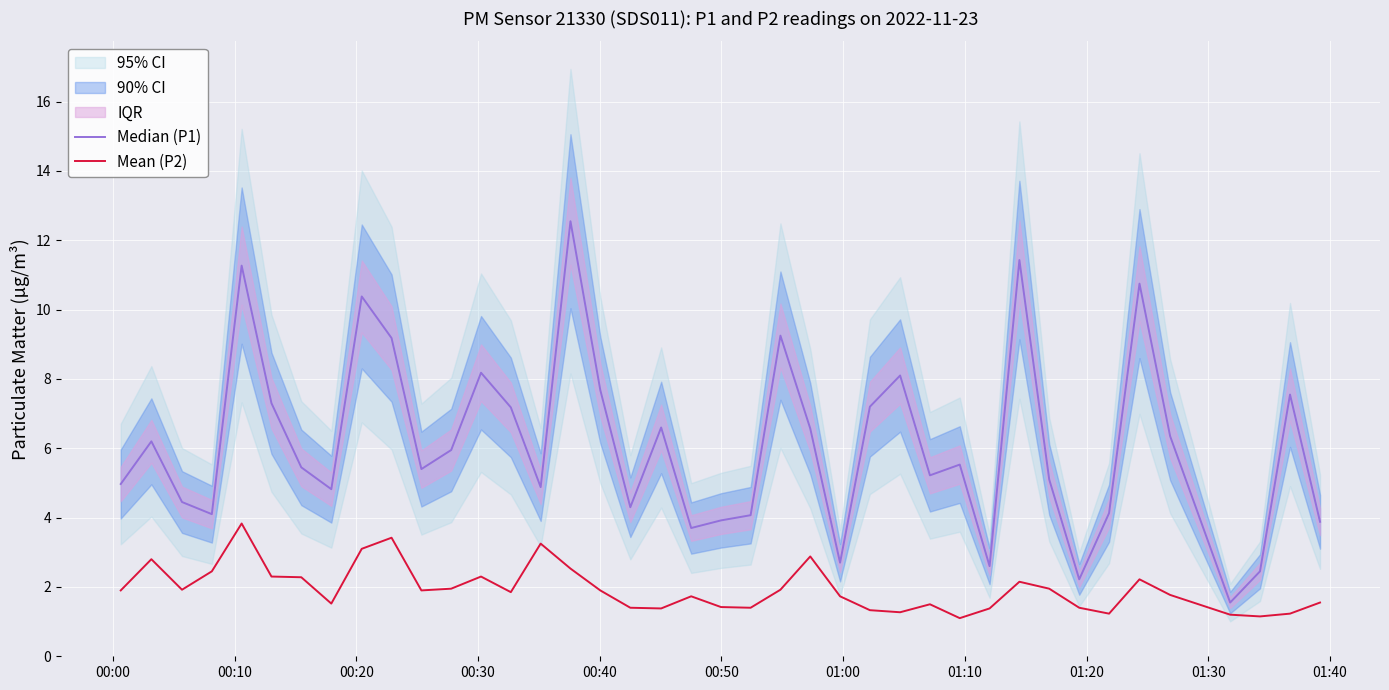

What is the greatest value displayed?

12.6